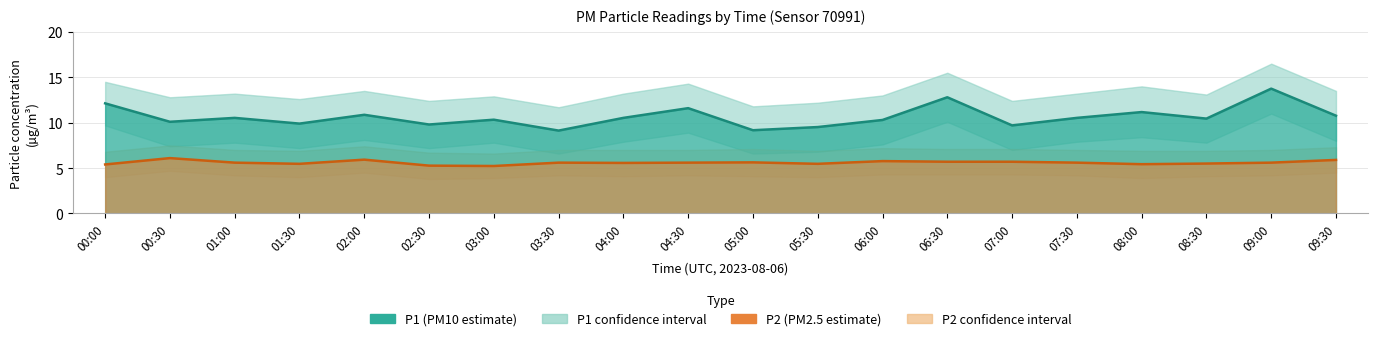

Reading left to right, what are all the values shown in this chart?

P1: 00:00=12.1	00:30=10.1	01:00=10.5	01:30=9.9	02:00=10.9	02:30=9.8	03:00=10.3	03:30=9.1	04:00=10.5	04:30=11.6	05:00=9.2	05:30=9.5	06:00=10.3	06:30=12.8	07:00=9.7	07:30=10.5	08:00=11.2	08:30=10.4	09:00=13.8	09:30=10.8
P1_upper: 00:00=14.5	00:30=12.8	01:00=13.2	01:30=12.6	02:00=13.5	02:30=12.4	03:00=12.9	03:30=11.7	04:00=13.2	04:30=14.3	05:00=11.8	05:30=12.2	06:00=13.0	06:30=15.5	07:00=12.4	07:30=13.2	08:00=14.0	08:30=13.1	09:00=16.5	09:30=13.5
P1_lower: 00:00=9.7	00:30=7.4	01:00=7.8	01:30=7.2	02:00=8.1	02:30=7.2	03:00=7.8	03:30=6.6	04:00=7.9	04:30=8.9	05:00=6.6	05:30=6.8	06:00=7.6	06:30=10.1	07:00=7.0	07:30=7.9	08:00=8.4	08:30=7.8	09:00=11.0	09:30=8.0
P2: 00:00=5.4	00:30=6.1	01:00=5.6	01:30=5.5	02:00=5.9	02:30=5.3	03:00=5.2	03:30=5.6	04:00=5.6	04:30=5.6	05:00=5.6	05:30=5.5	06:00=5.8	06:30=5.7	07:00=5.7	07:30=5.6	08:00=5.4	08:30=5.5	09:00=5.6	09:30=5.9
P2_upper: 00:00=6.8	00:30=7.5	01:00=7.0	01:30=6.9	02:00=7.4	02:30=6.7	03:00=6.6	03:30=7.0	04:00=7.0	04:30=7.0	05:00=7.1	05:30=6.9	06:00=7.2	06:30=7.1	07:00=7.1	07:30=7.0	08:00=6.9	08:30=6.9	09:00=7.0	09:30=7.3
P2_lower: 00:00=4.0	00:30=4.7	01:00=4.2	01:30=4.0	02:00=4.5	02:30=3.8	03:00=3.9	03:30=4.2	04:00=4.1	04:30=4.2	05:00=4.1	05:30=4.0	06:00=4.3	06:30=4.3	07:00=4.3	07:30=4.2	08:00=3.9	08:30=4.1	09:00=4.2	09:30=4.5